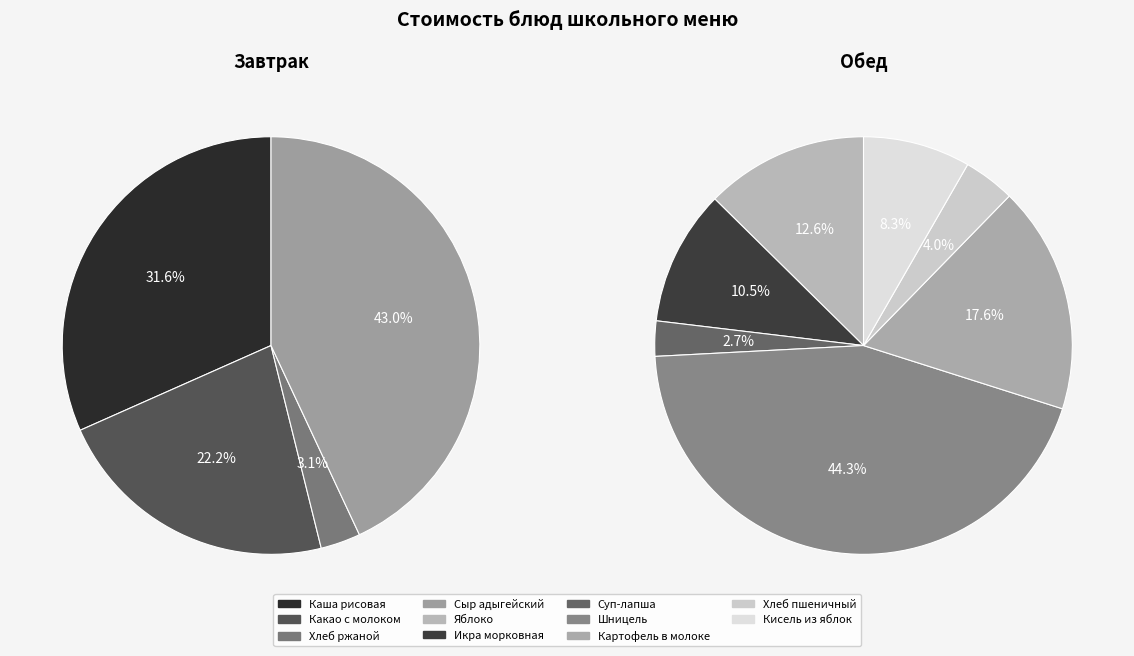

Which category has the smallest portion of the pie?

Хлеб ржаной